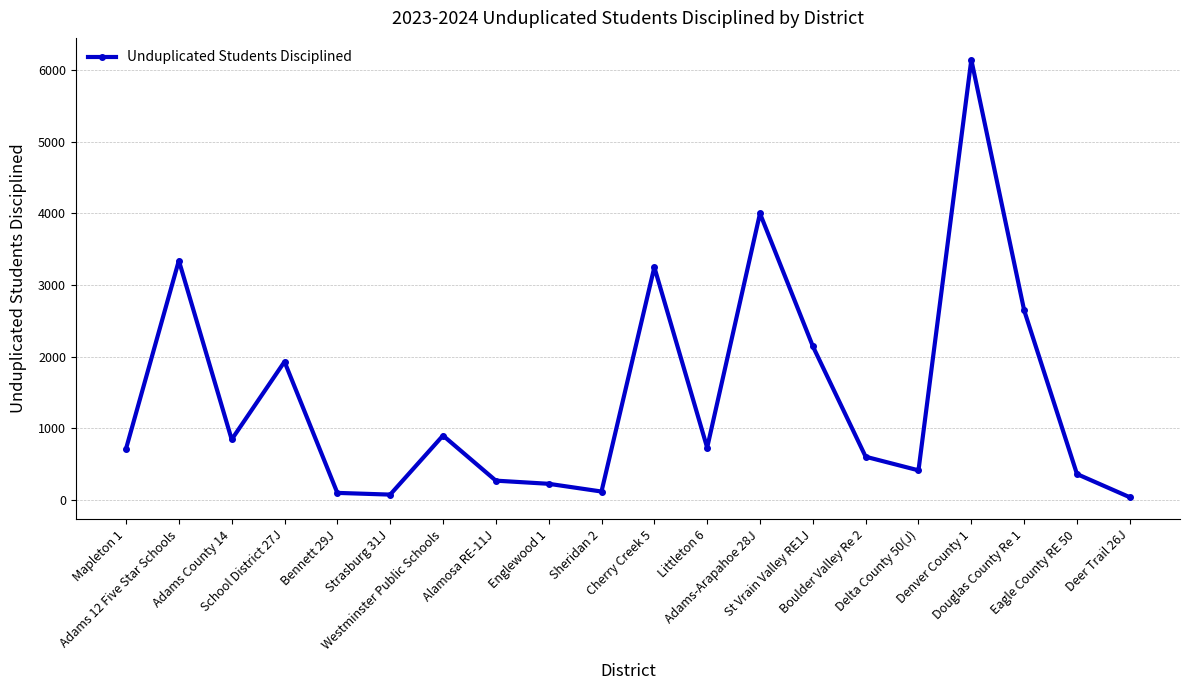

True or false: the data shows 115 at Sheridan 2.

True